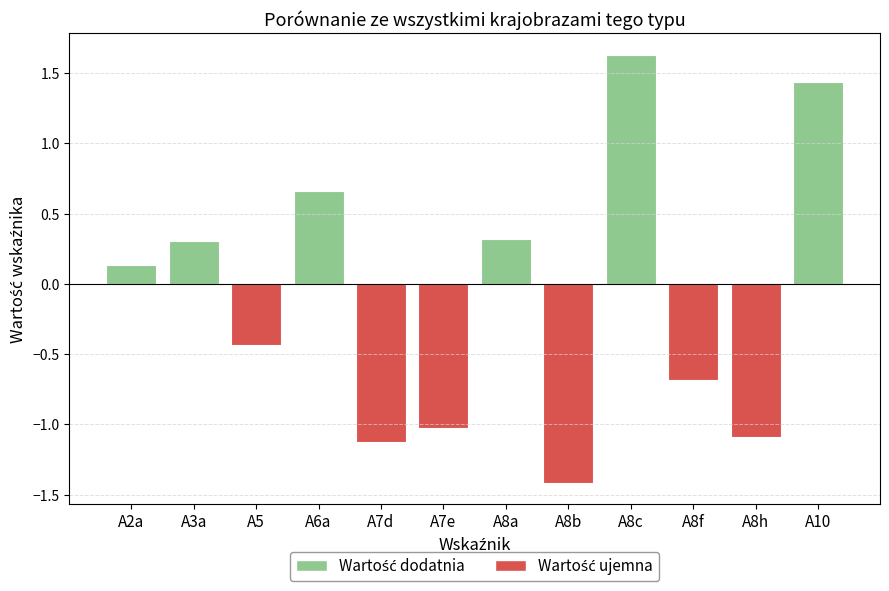

What is the greatest value displayed?

1.6